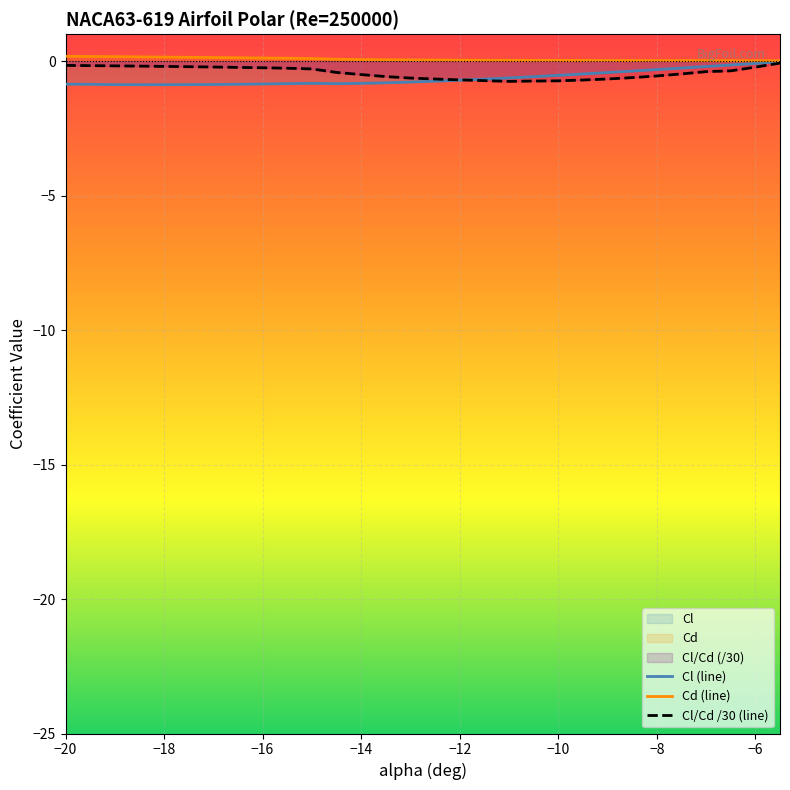

Which series has the largest range (max minus min)?

Cl